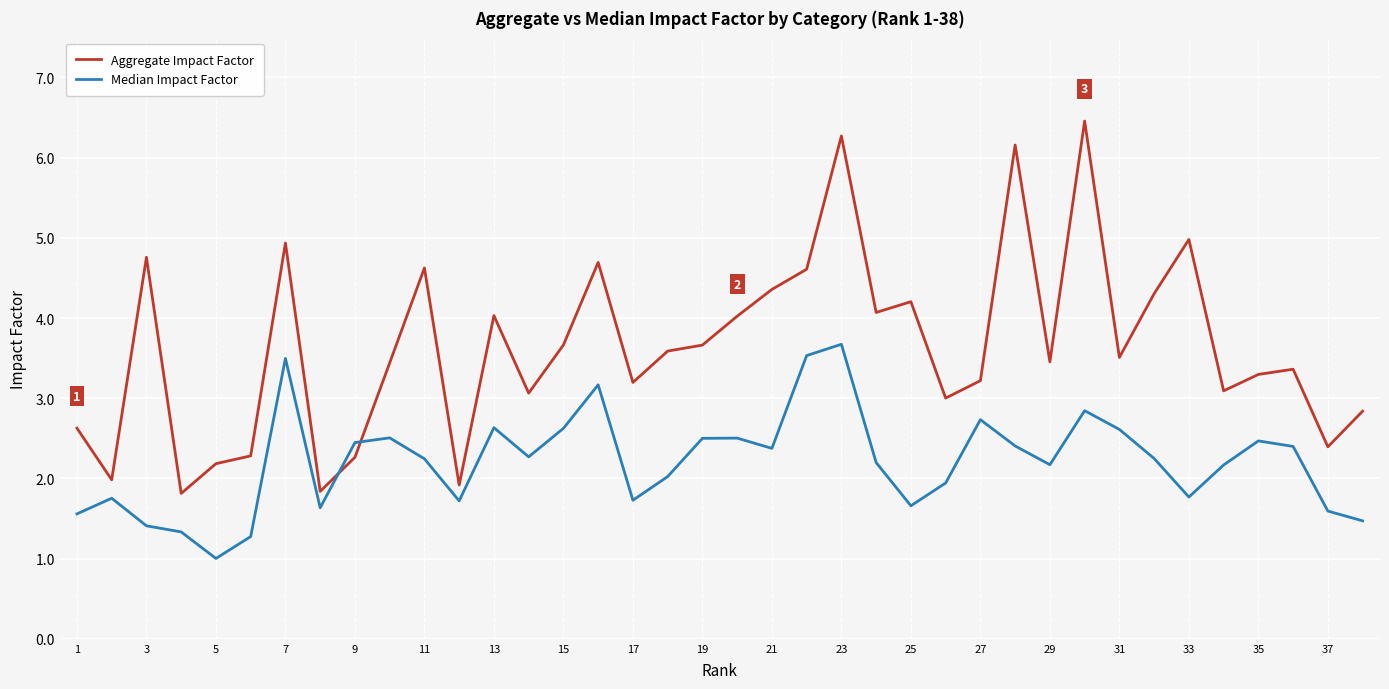

List the series in order of their overall mean, lowest first.

Median Impact Factor, Aggregate Impact Factor